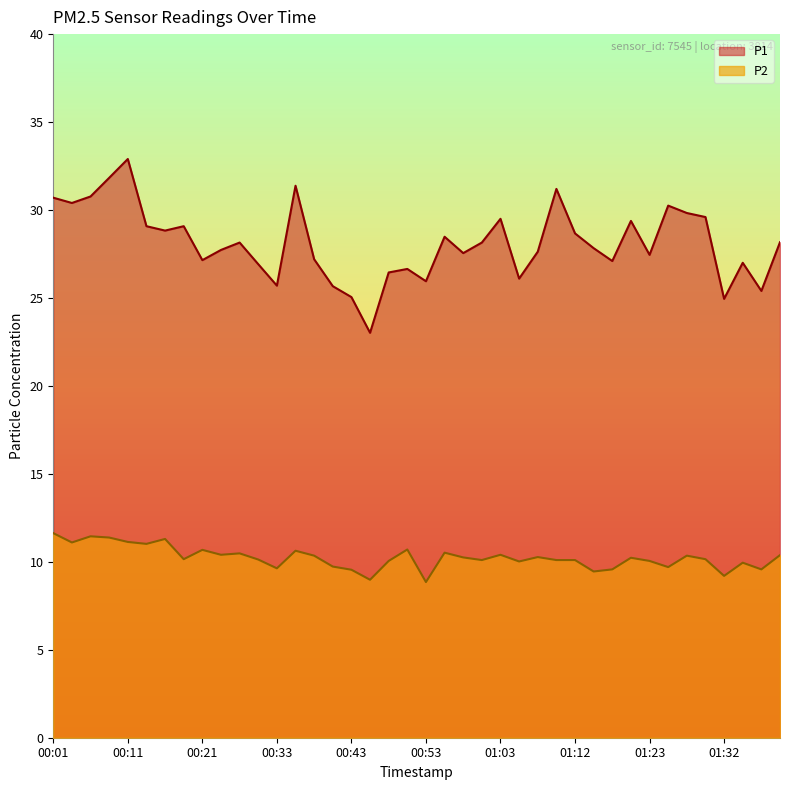

Reading left to right, list all the values displayed in this chart.

P1: 00:01=30.7	00:04=30.4	00:06=30.8	00:08=31.8	00:11=32.9	00:13=29.1	00:16=28.8	00:18=29.1	00:21=27.1	00:23=27.7	00:26=28.1	00:28=26.9	00:33=25.7	00:36=31.4	00:38=27.2	00:40=25.7	00:43=25.1	00:45=23.0	00:48=26.4	00:50=26.6	00:53=25.9	00:55=28.5	00:58=27.6	01:00=28.1	01:03=29.5	01:05=26.1	01:08=27.6	01:10=31.2	01:12=28.7	01:15=27.8	01:18=27.1	01:20=29.4	01:23=27.4	01:25=30.2	01:27=29.8	01:30=29.6	01:32=24.9	01:35=27.0	01:37=25.4	01:40=28.2
P2: 00:01=11.6	00:04=11.1	00:06=11.4	00:08=11.4	00:11=11.1	00:13=11.0	00:16=11.3	00:18=10.2	00:21=10.7	00:23=10.4	00:26=10.5	00:28=10.1	00:33=9.6	00:36=10.6	00:38=10.3	00:40=9.7	00:43=9.6	00:45=9.0	00:48=10.1	00:50=10.7	00:53=8.8	00:55=10.5	00:58=10.2	01:00=10.1	01:03=10.4	01:05=10.0	01:08=10.3	01:10=10.1	01:12=10.1	01:15=9.4	01:18=9.6	01:20=10.2	01:23=10.1	01:25=9.7	01:27=10.3	01:30=10.2	01:32=9.2	01:35=9.9	01:37=9.6	01:40=10.4